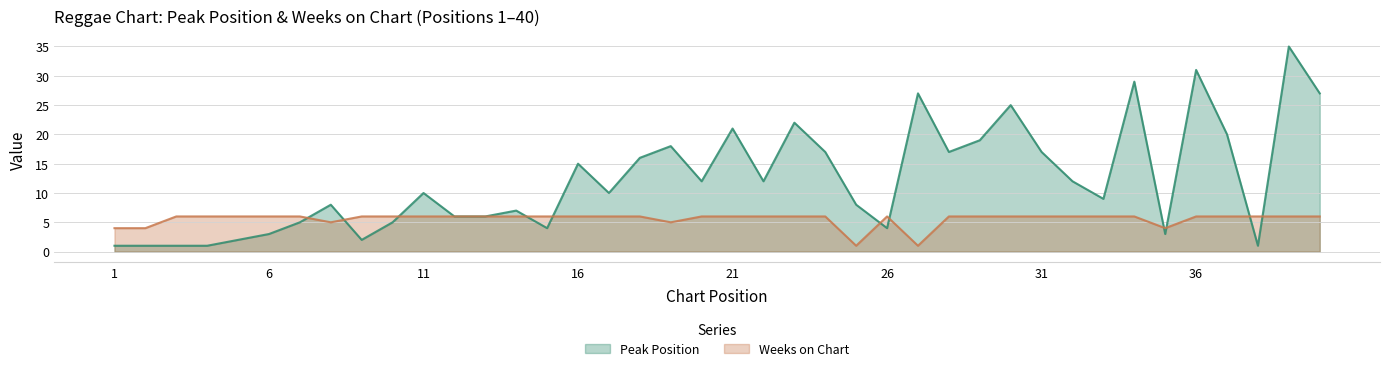

Where is the first local maximum for Peak Position?

8